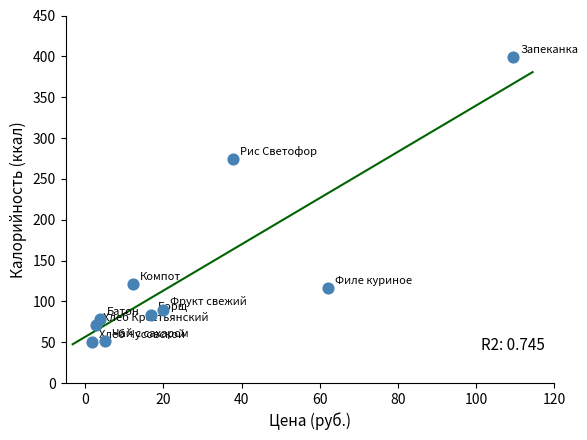

What Y value in the scatter plot is closest to 224?

274.2